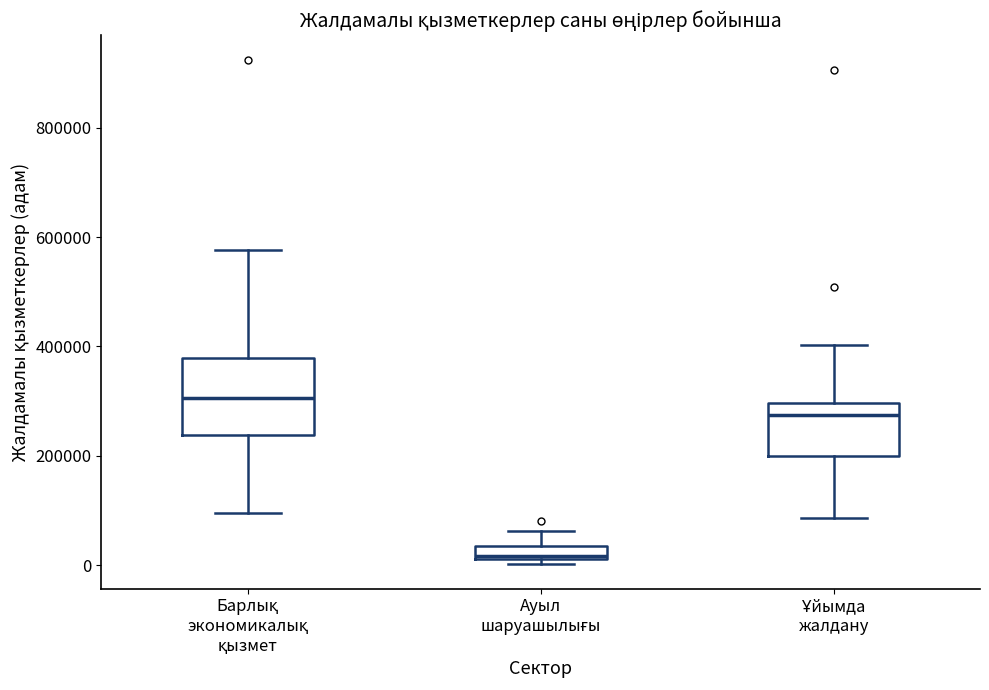

Where does the median line of the box for Ұйымда жалдану sit on the y-axis? The values are not printed on the chart, so give them approximately, as read against the axis.

280000